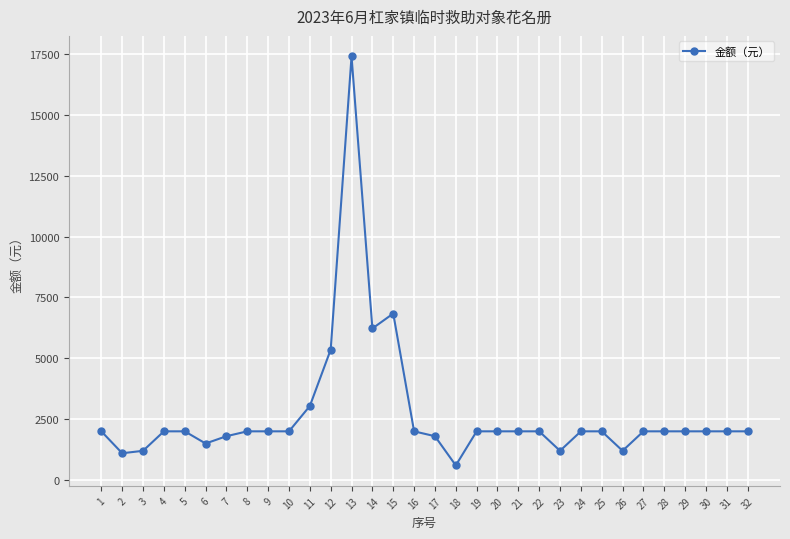

How many lines are shown in the chart?

1